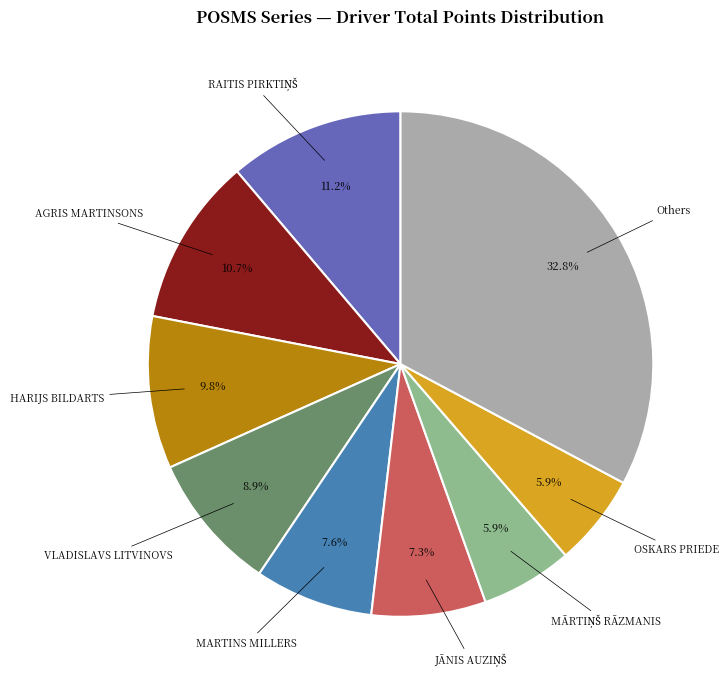

Does any single category account for the majority?

No